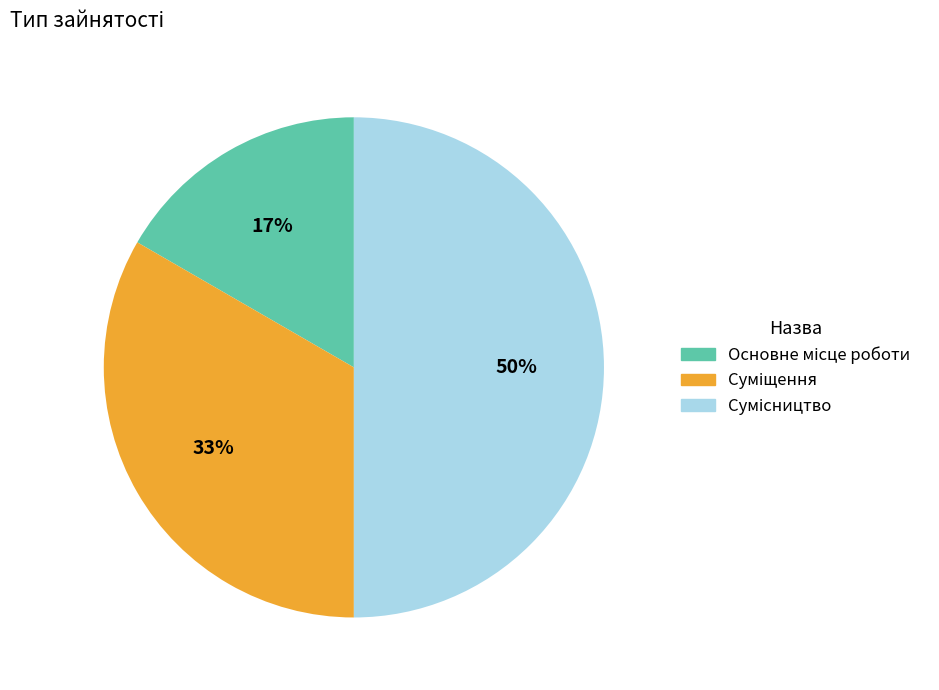

To the nearest percent, what is the difference between the largest and smallest slice percentages?

33%